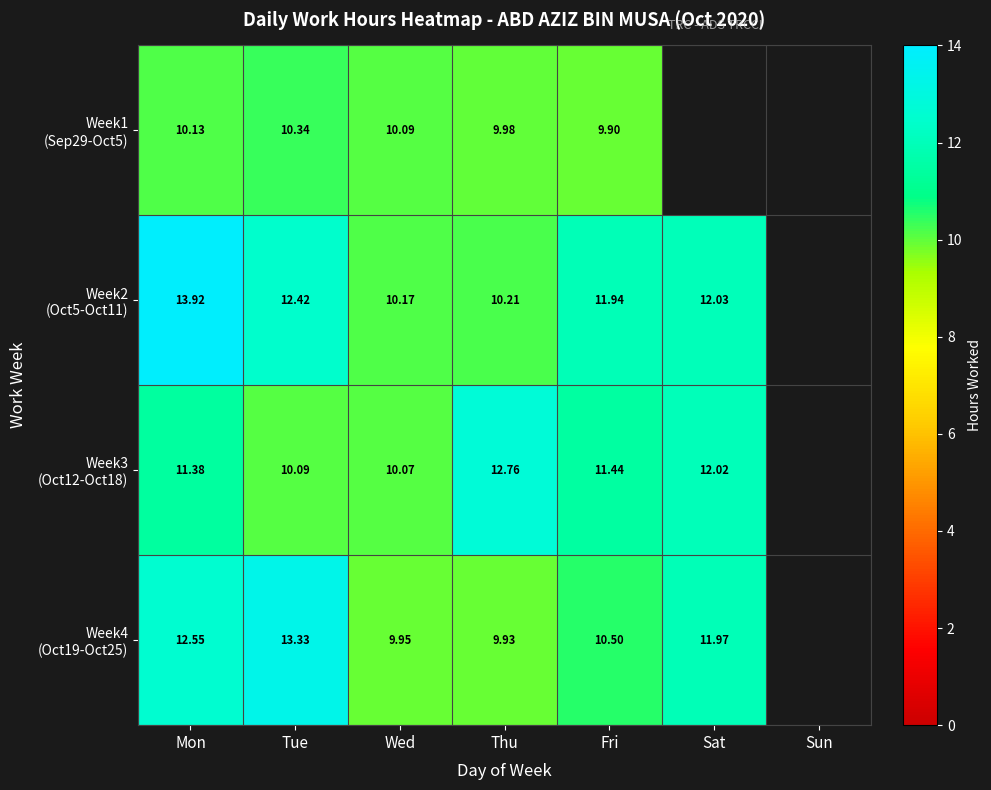

Which category has the highest value across all series?

Mon